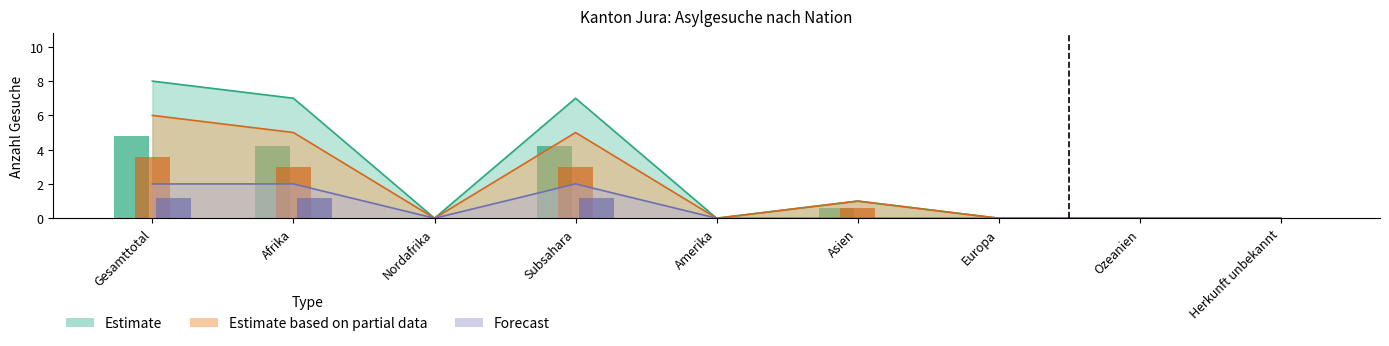

Which category has the highest value across all series?

Gesamttotal